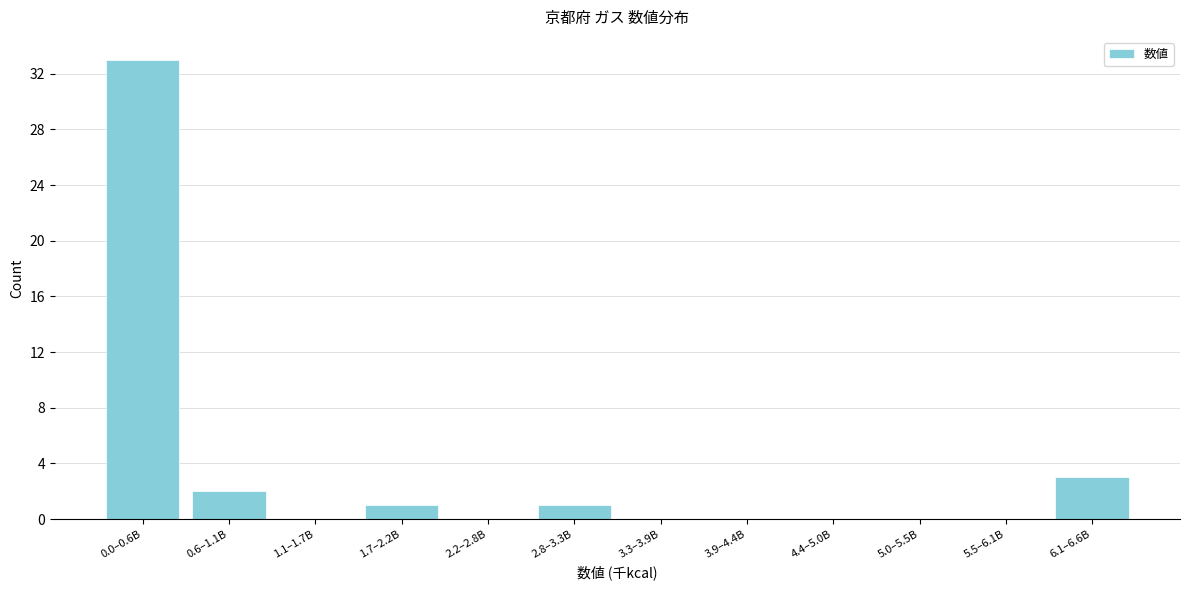

Reading left to right, extract all data points from this chart.

0.0–0.6B=33	0.6–1.1B=2	1.1–1.7B=0	1.7–2.2B=1	2.2–2.8B=0	2.8–3.3B=1	3.3–3.9B=0	3.9–4.4B=0	4.4–5.0B=0	5.0–5.5B=0	5.5–6.1B=0	6.1–6.6B=3